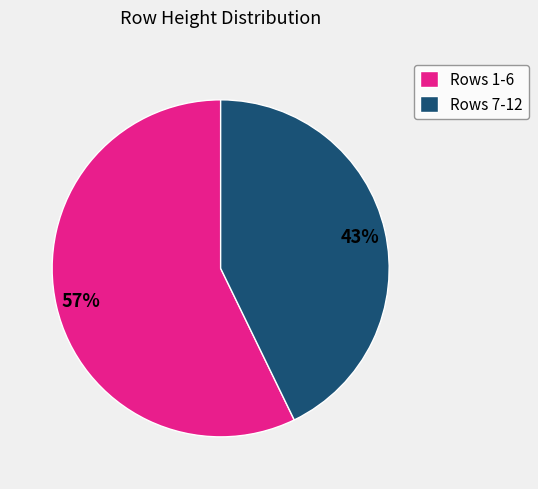

To the nearest percent, what percentage of the pie is Rows 7-12?

43%